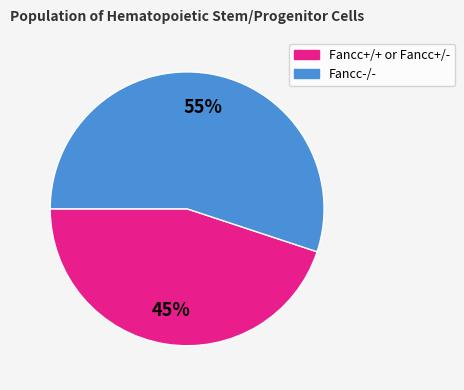

How many segments does this pie chart have?

2